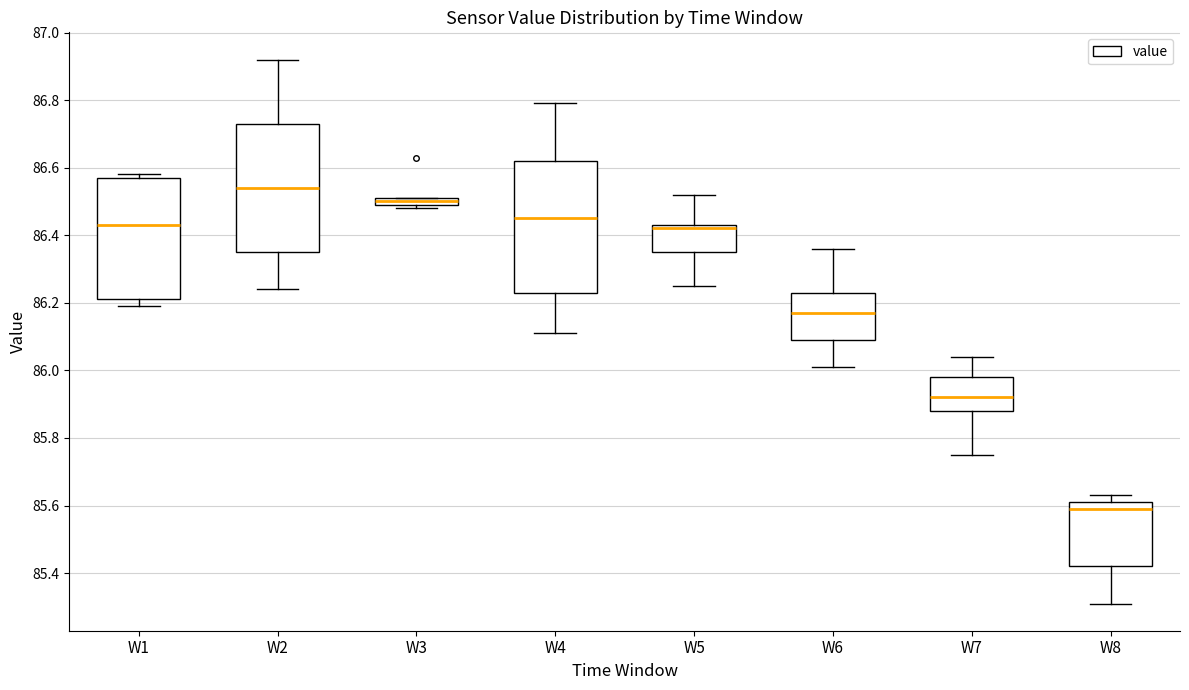

Which box has the lowest median line?

W8